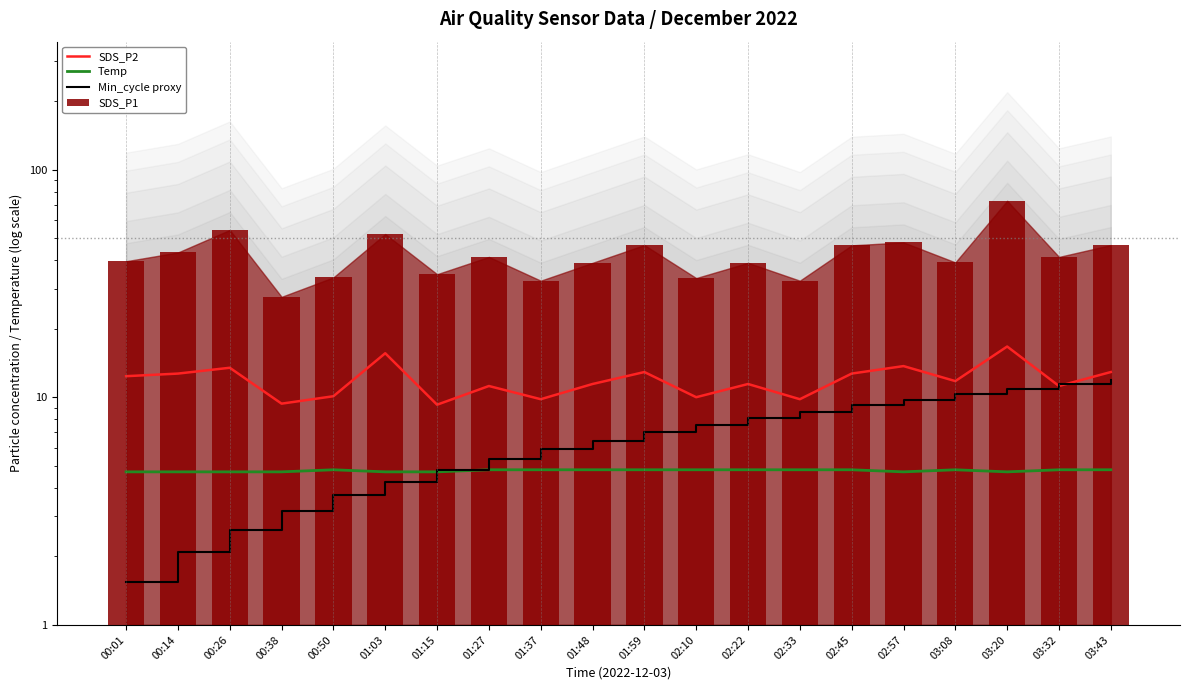

Which has a higher value, 00:14 or 02:22?

00:14